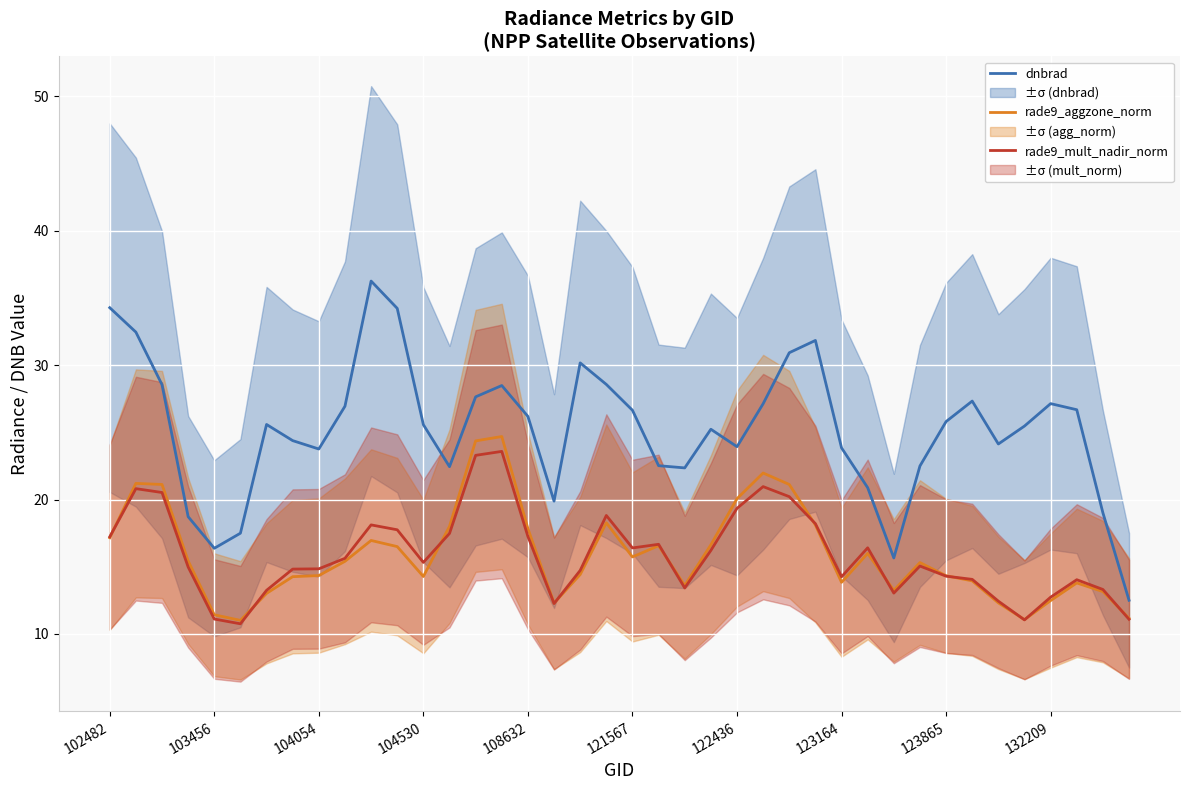

What is the minimum value for rade9_aggzone_norm?

11.0